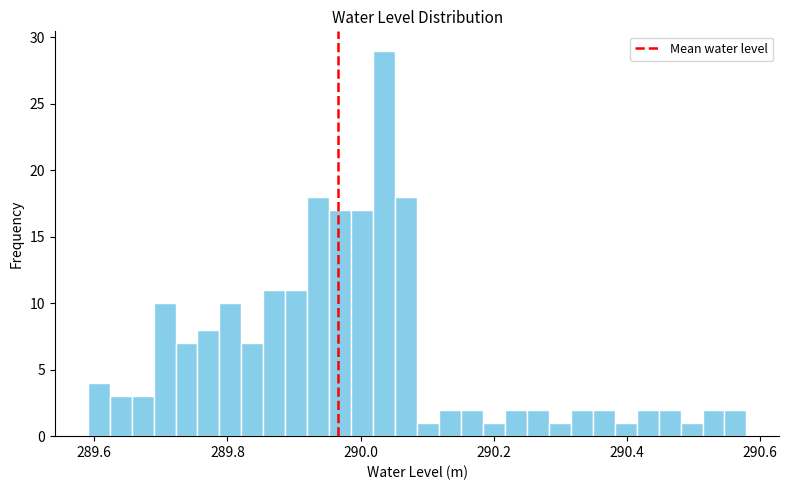

Around what value on the x-axis is the tallest bar? Give the approximate position of its centre, as read against the axis.

290.04